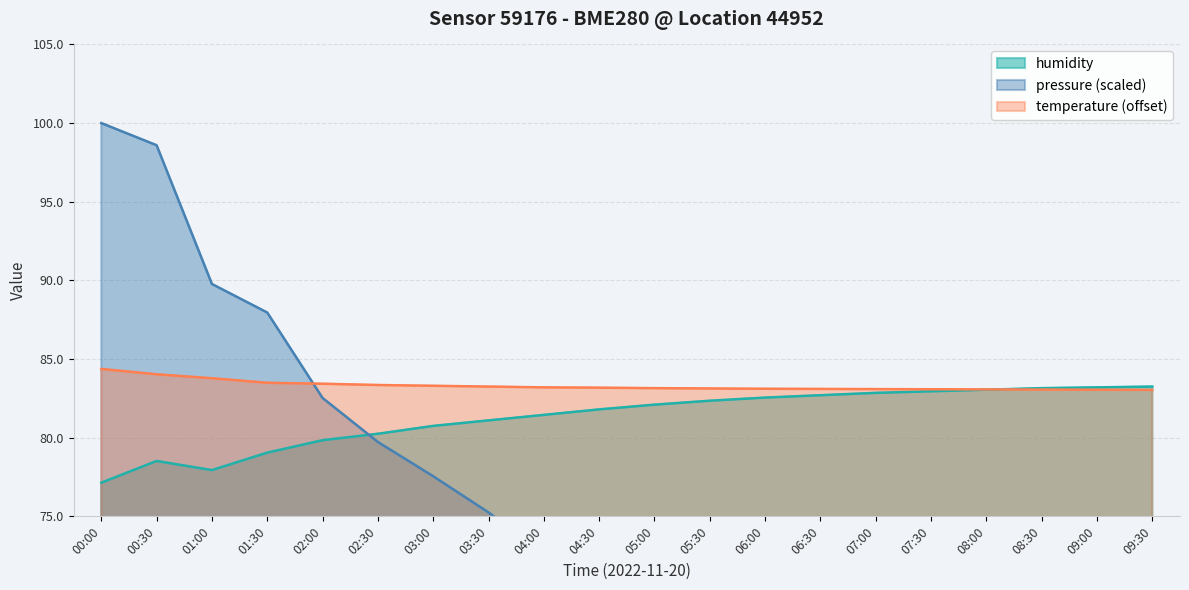

What is the difference between the highest and lowest values at 01:30?

8.9